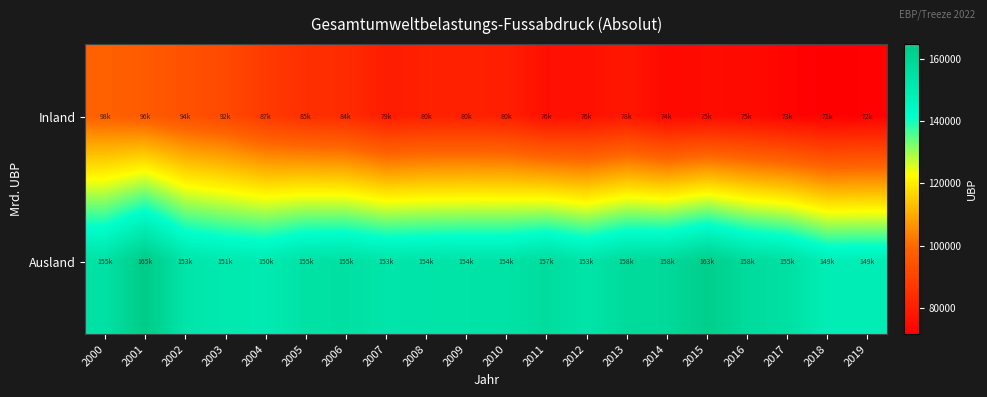

Between 2002 and 2016, which series saw the biggest shift?

Inland